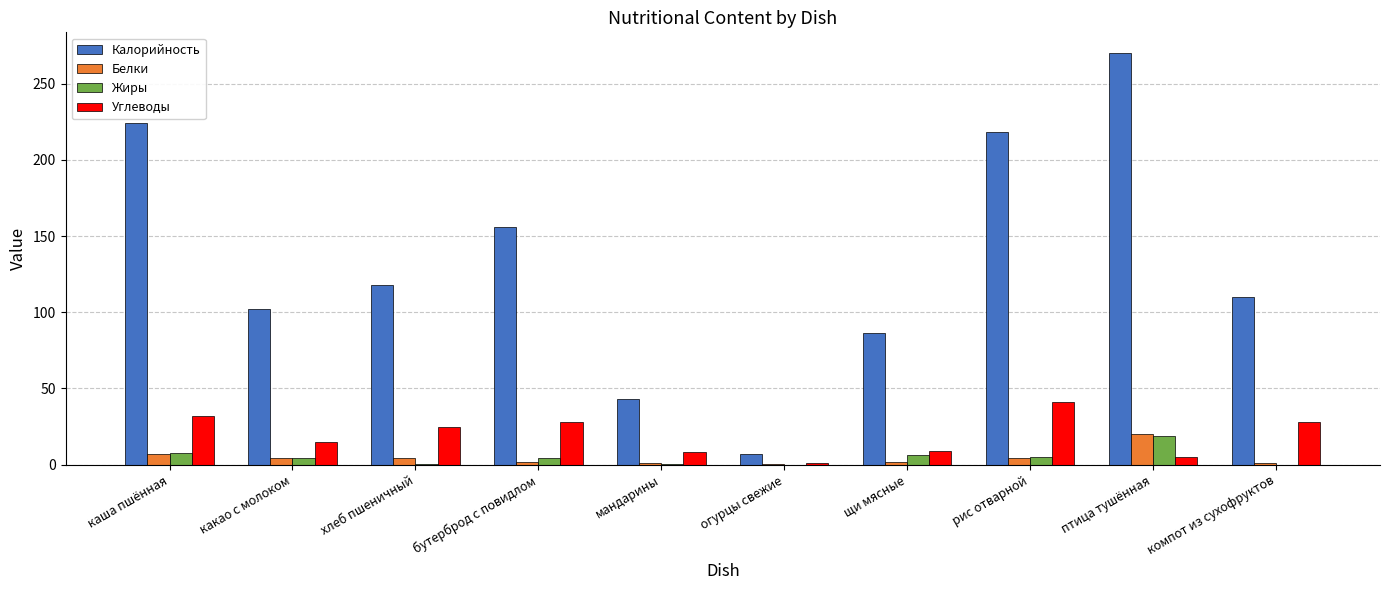

What are all the series names shown in the legend?

Калорийность, Белки, Жиры, Углеводы